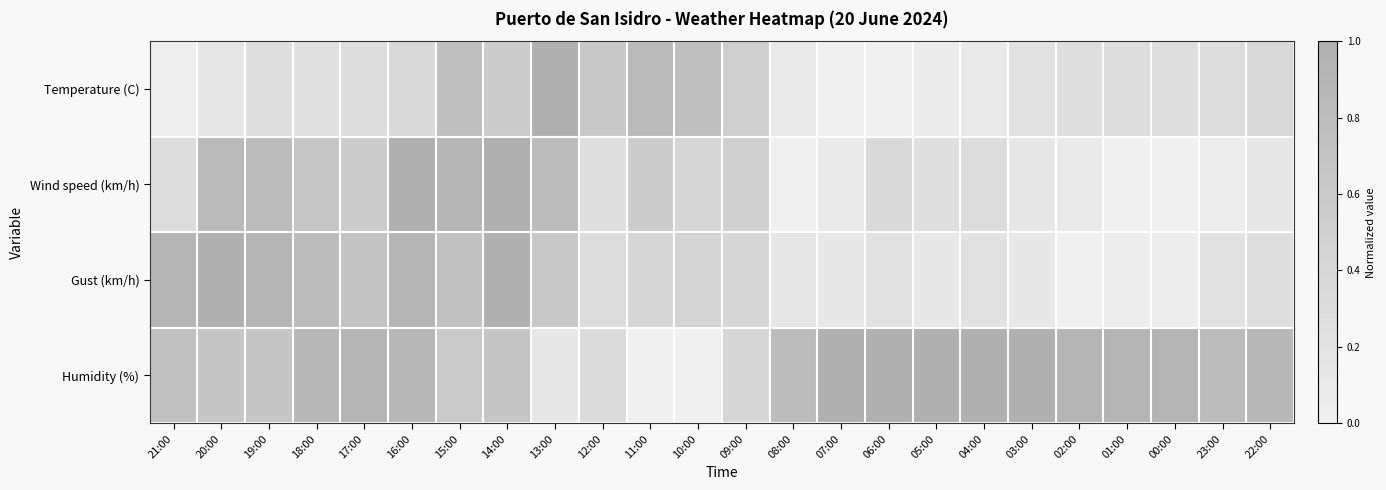

Between 22:00 and 02:00, which is larger?

22:00